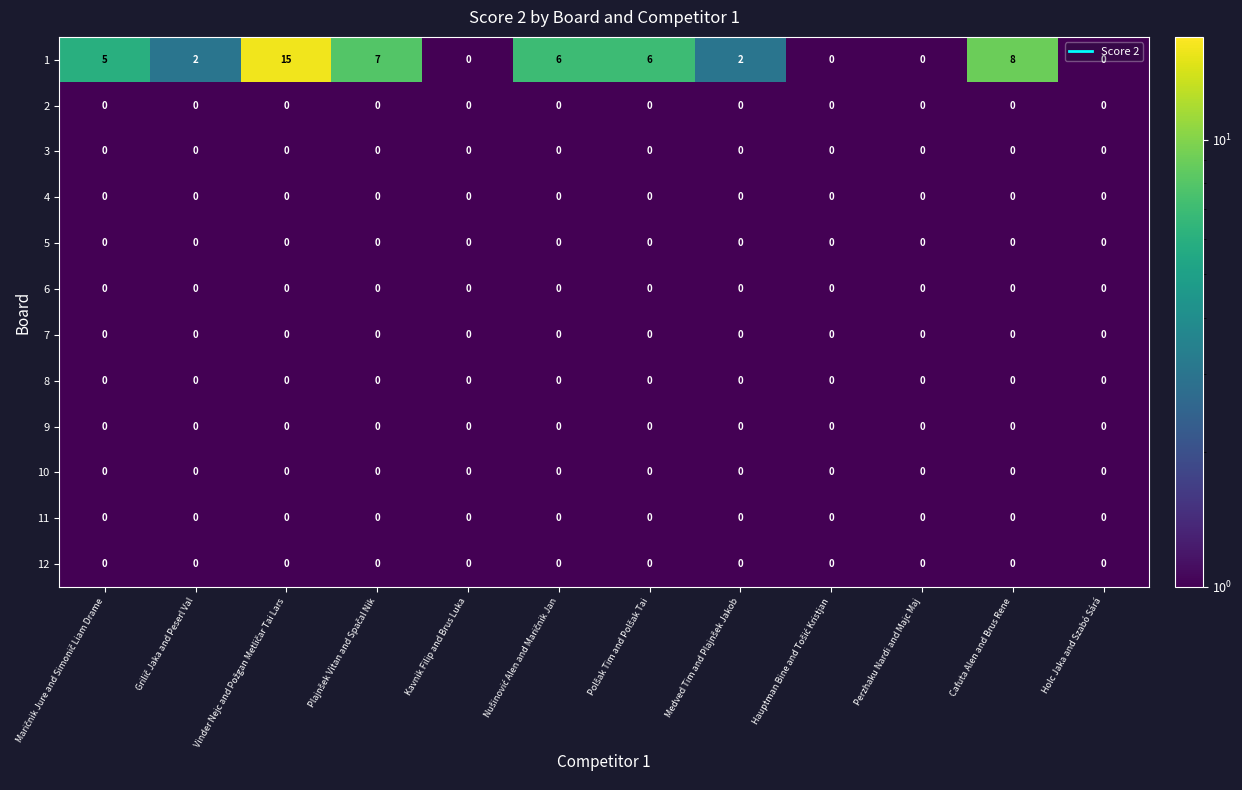

What is the difference between the highest and lowest values at Cafuta Alen and Brus Rene?

8